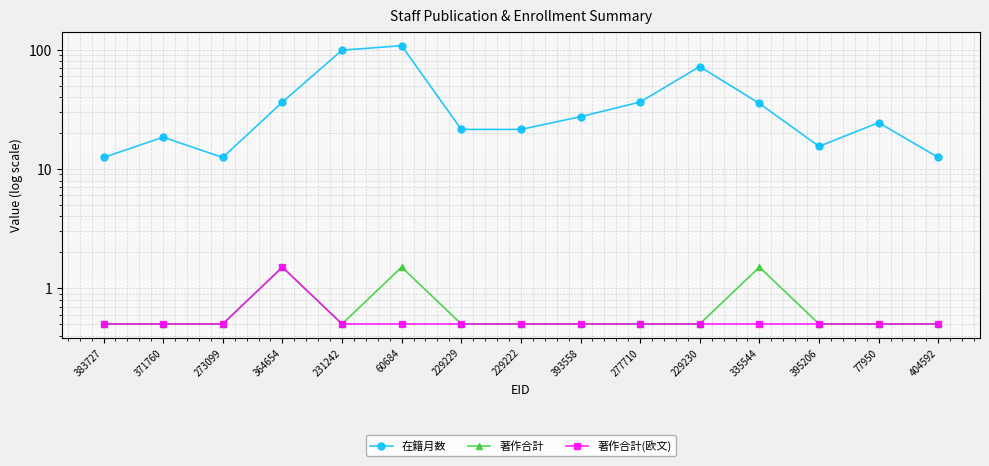

Rank the series at 229230 from highest to lowest value.

在籍月数, 著作合計, 著作合計(欧文)